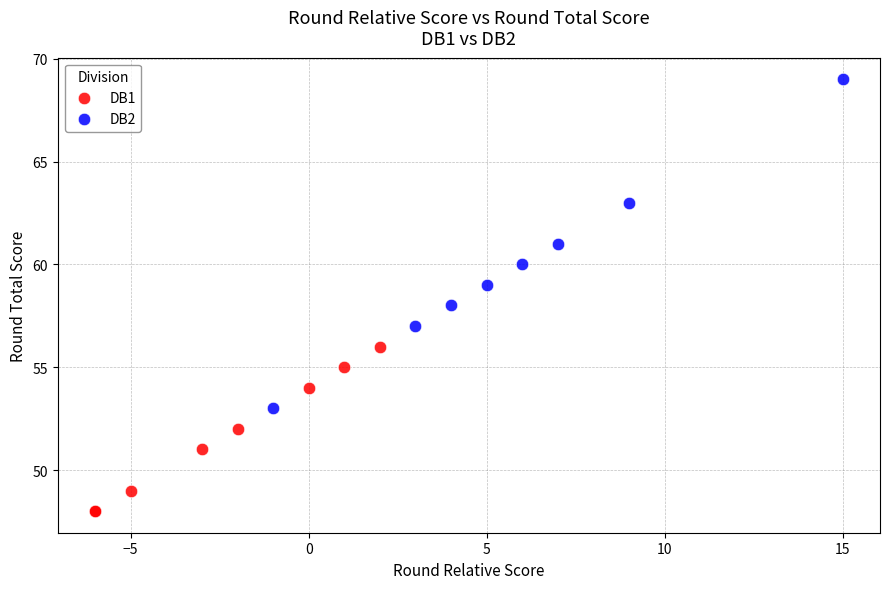

Which series contains the highest Y value?

DB2